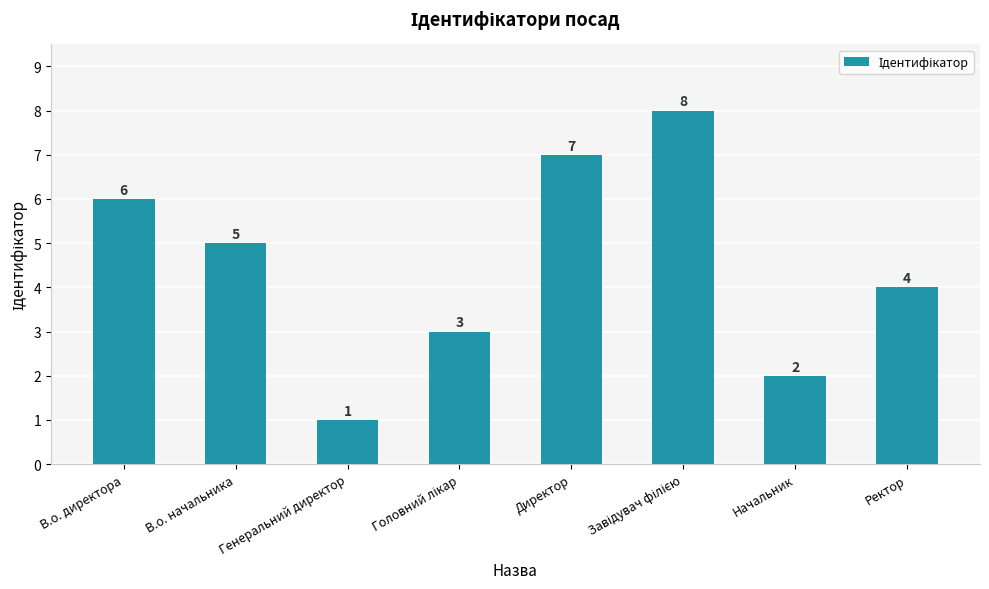

The value at Ректор is 4. True or false?

True